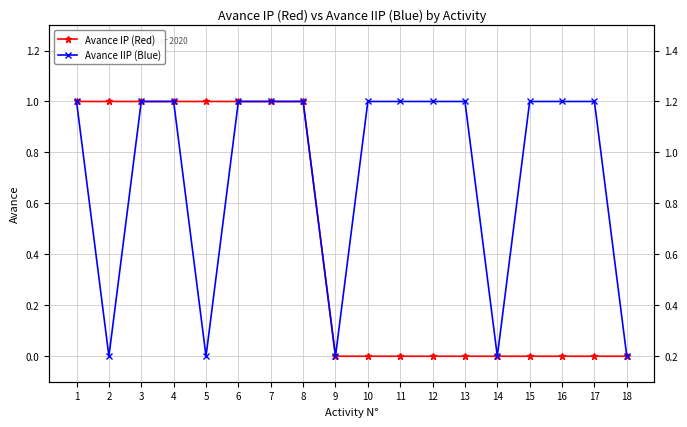

How many data points does each series have?

18